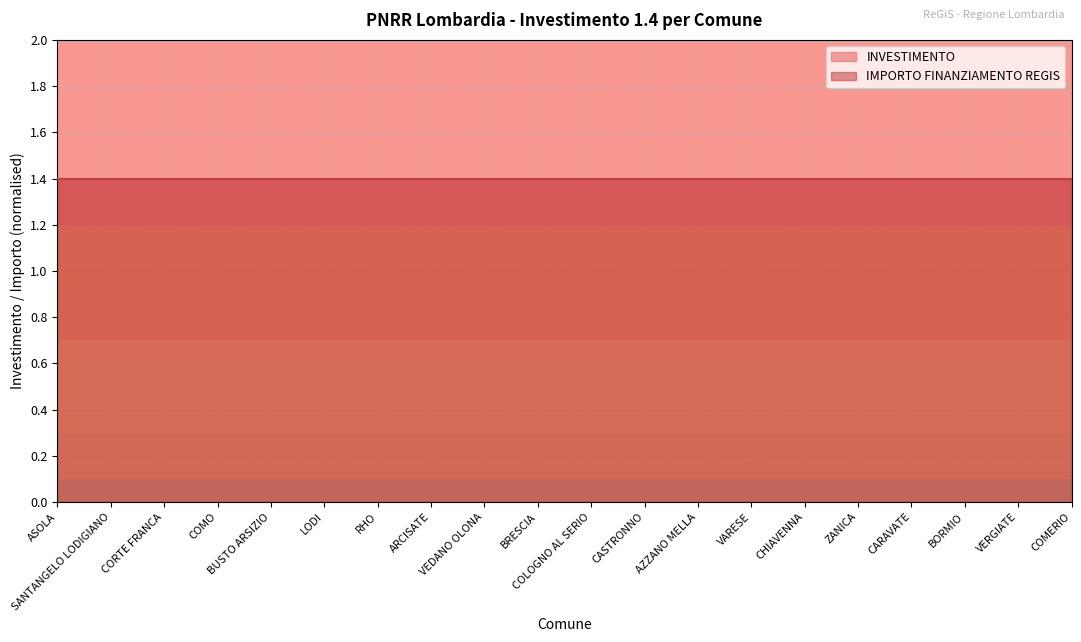

What are all the series names shown in the legend?

INVESTIMENTO, IMPORTO FINANZIAMENTO REGIS